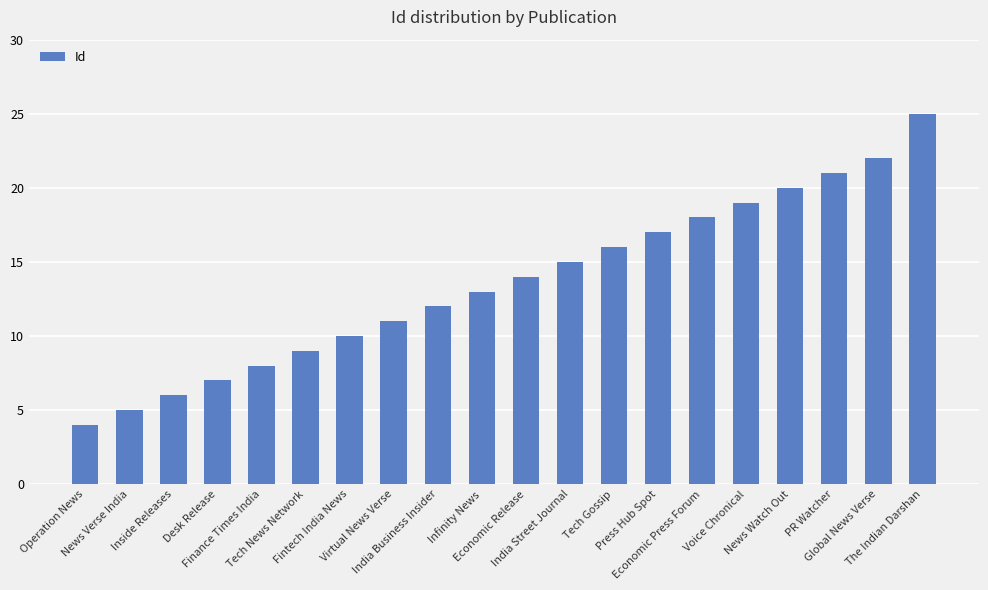

What is the greatest value displayed?

25